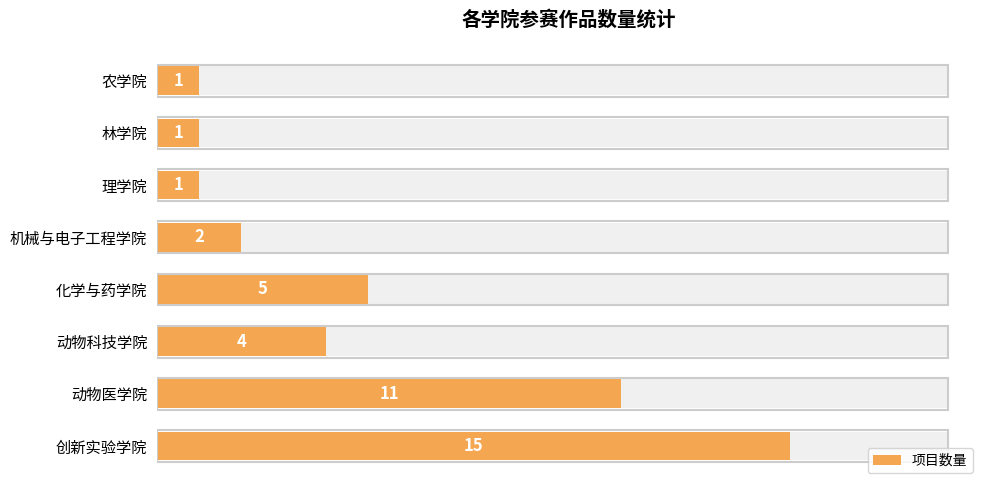

True or false: the data shows 1 at 林学院.

True